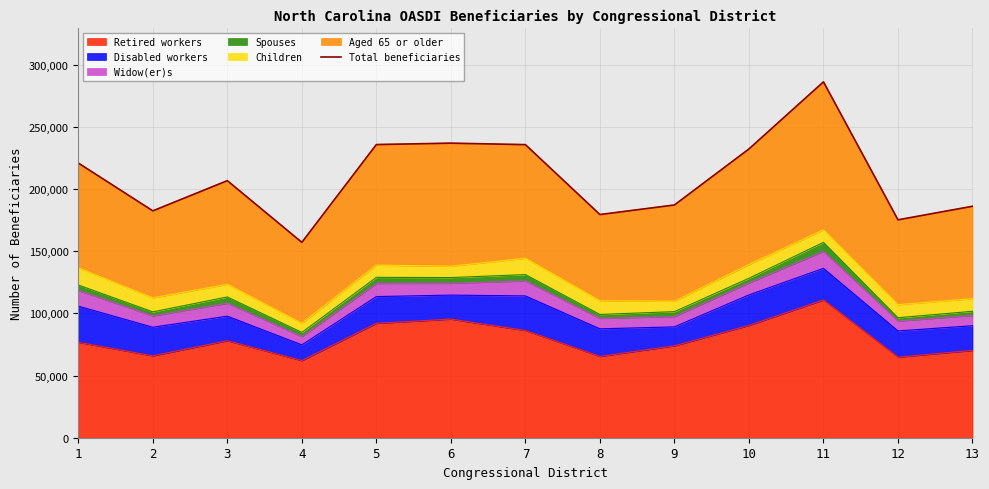

What is the difference between the second highest and second lowest values?

61660